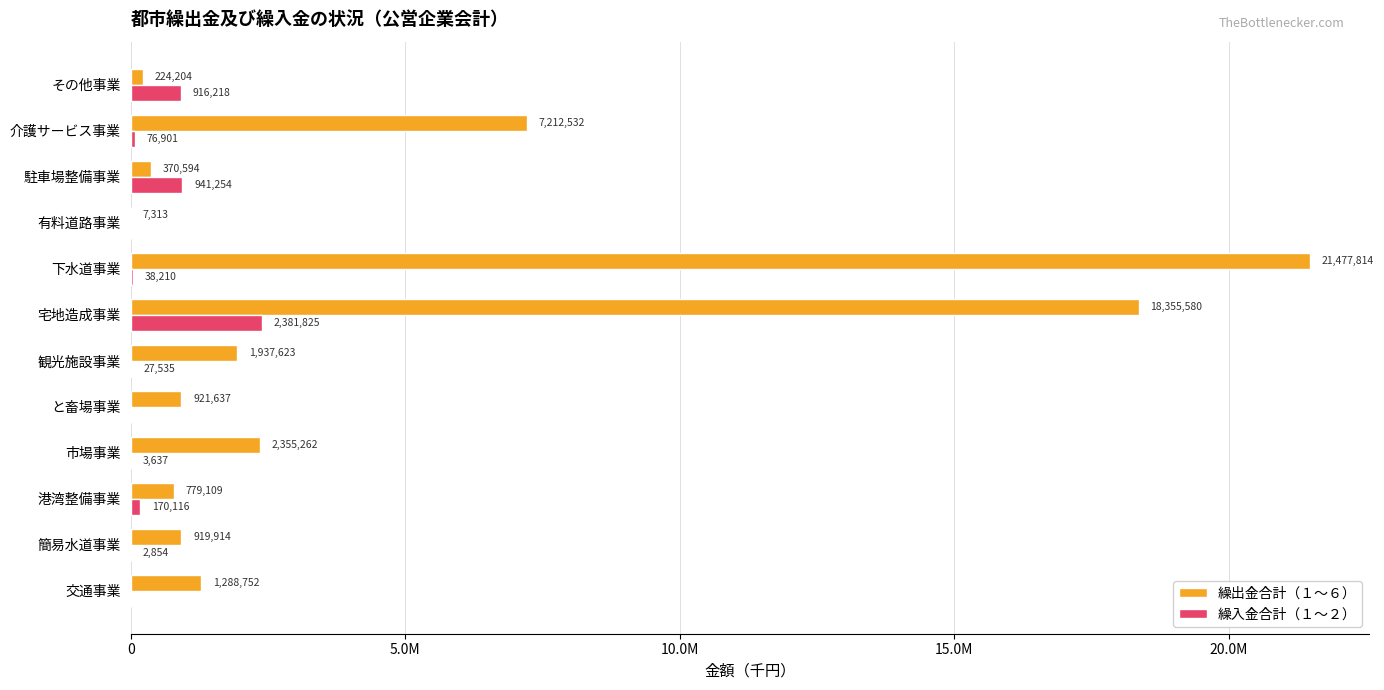

What are all the series names shown in the legend?

繰出金合計（１～６）, 繰入金合計（１～２）